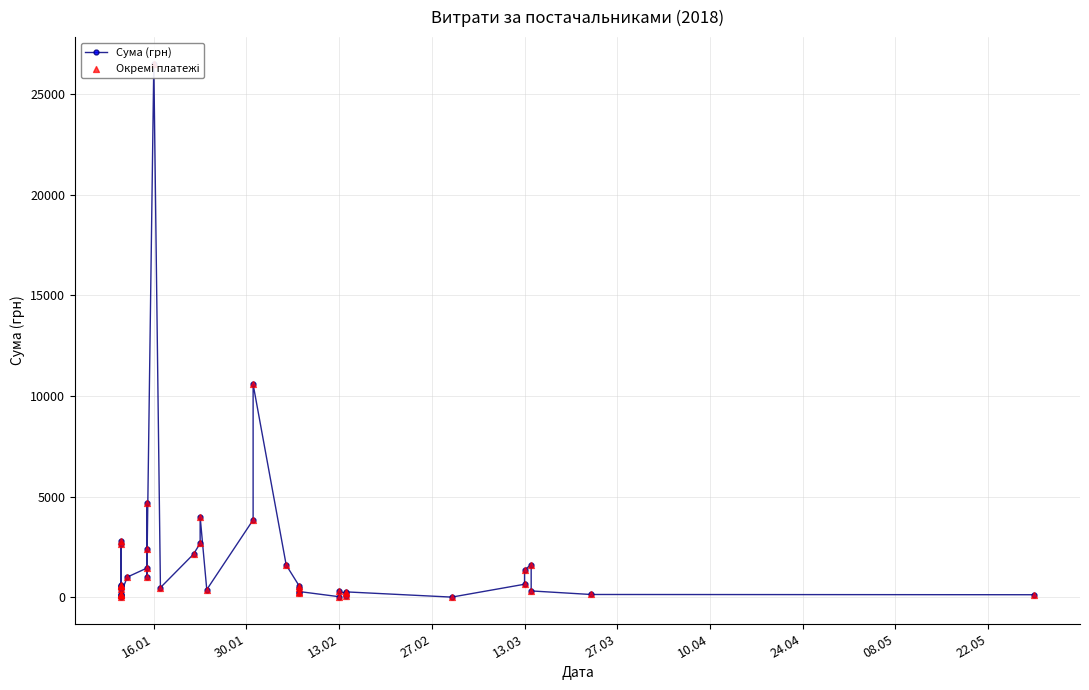

Which series has the largest Y range (max minus min)?

Сума (грн)